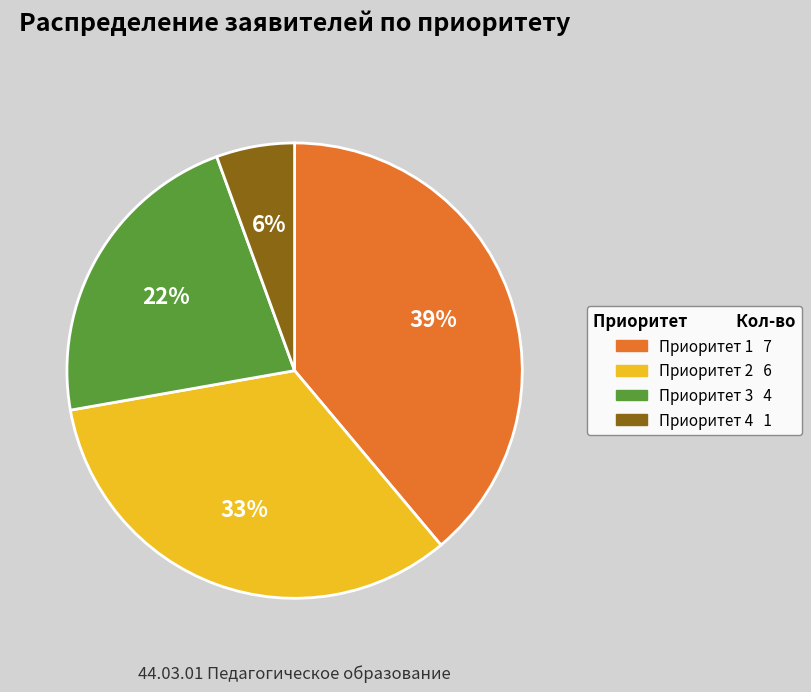

Combined, do Приоритет 2 and Приоритет 1 account for over 50%?

Yes